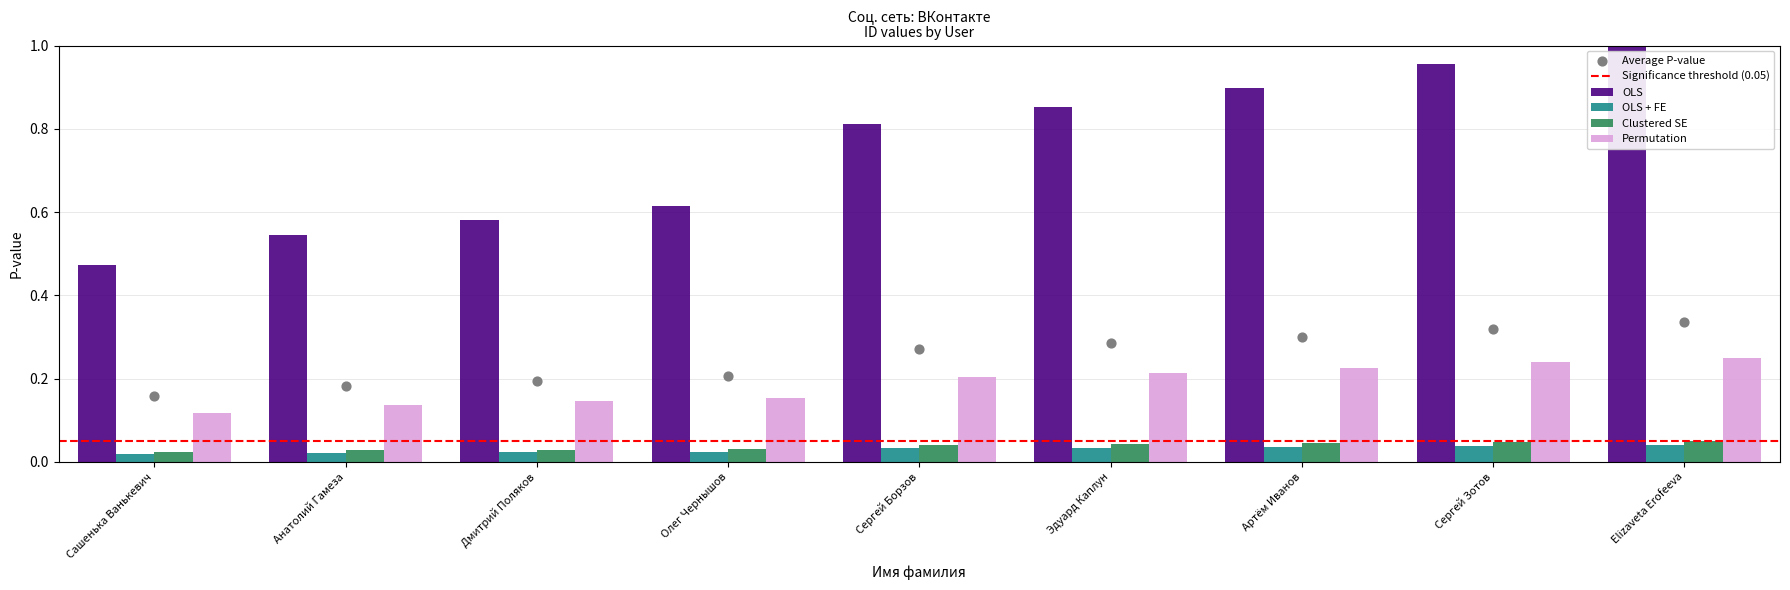

What are all the series names shown in the legend?

OLS, OLS + FE, Clustered SE, Permutation